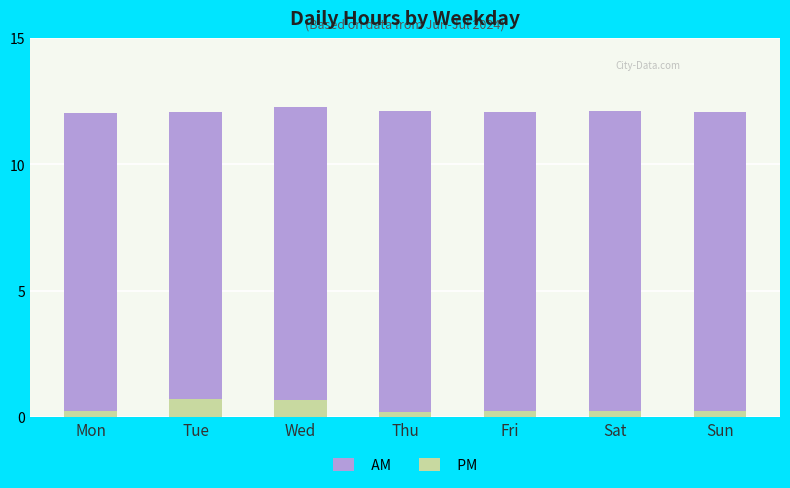

Which series has the largest total across all categories?

AM